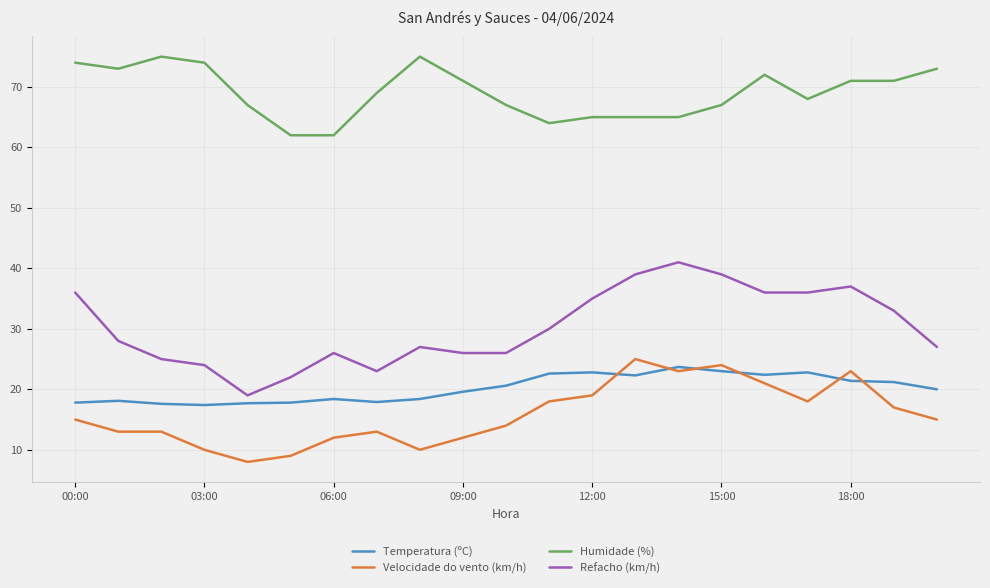

True or false: Refacho (km/h) and Velocidade do vento (km/h) intersect in this chart.

False